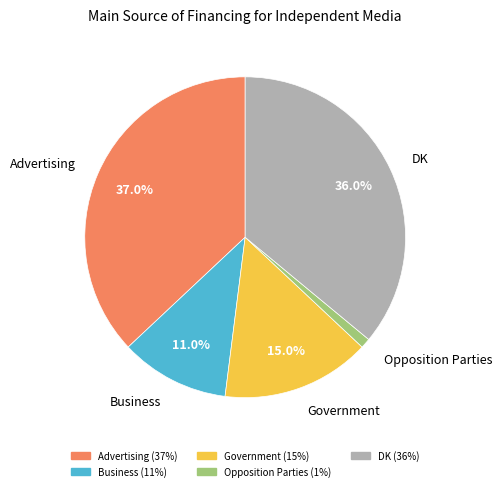

Does any single category account for the majority?

No